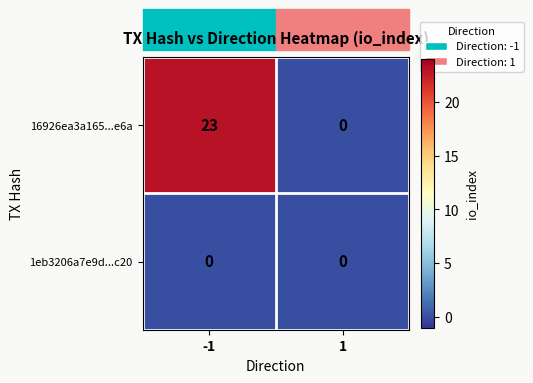

What is the greatest value displayed?

23